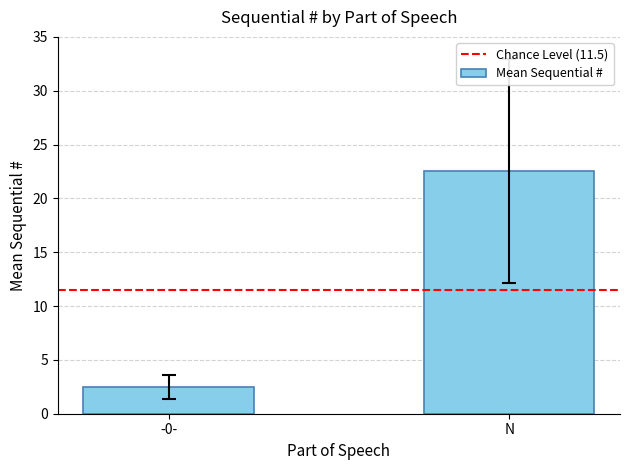

List the labels in order of value, largest first.

N, -0-